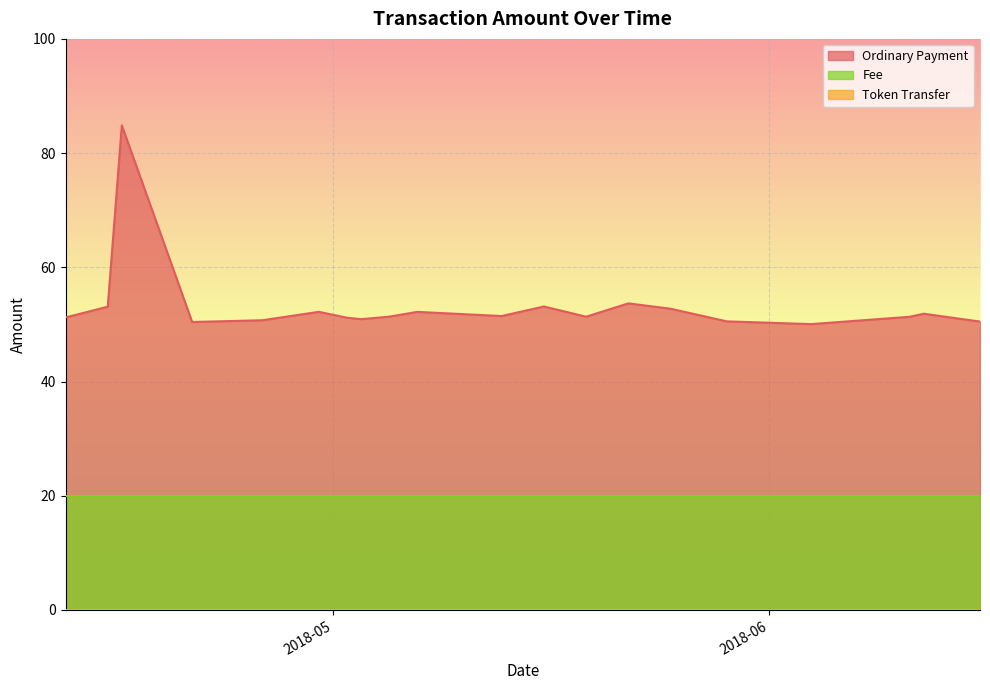

List the labels in order of Token Transfer value, smallest first.

2018-04-12, 2018-04-15, 2018-04-16, 2018-04-21, 2018-04-26, 2018-04-30, 2018-05-02, 2018-05-03, 2018-05-05, 2018-05-07, 2018-05-13, 2018-05-16, 2018-05-19, 2018-05-22, 2018-05-25, 2018-05-29, 2018-06-04, 2018-06-11, 2018-06-12, 2018-06-16